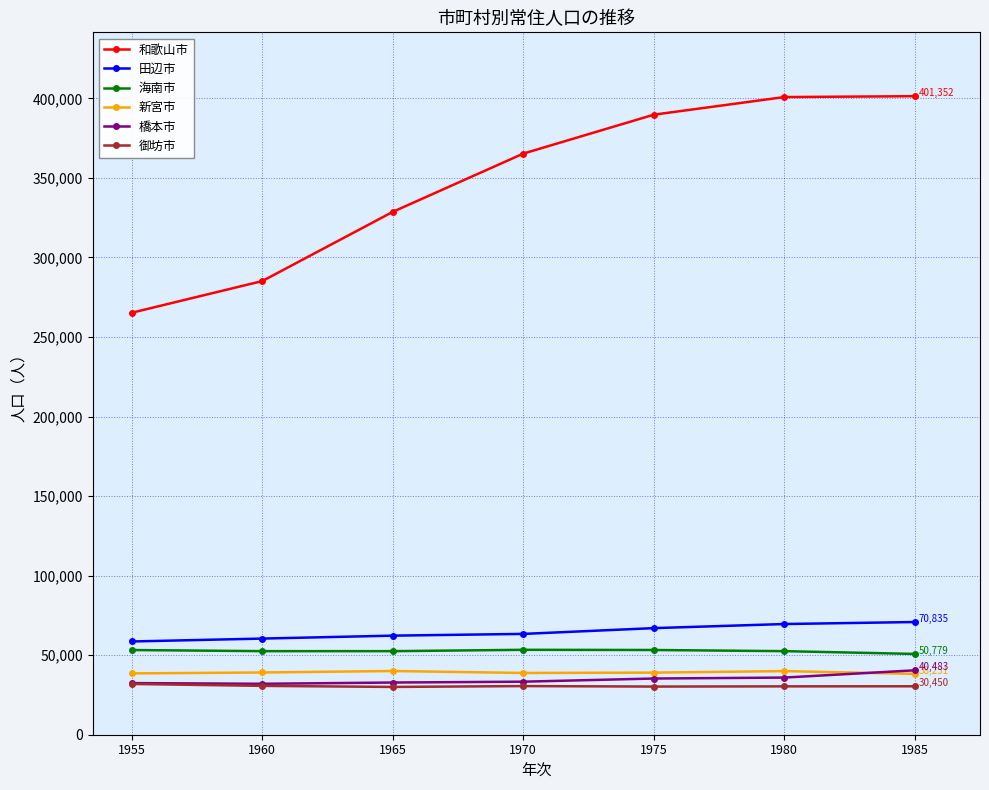

True or false: 和歌山市 and 橋本市 intersect in this chart.

False